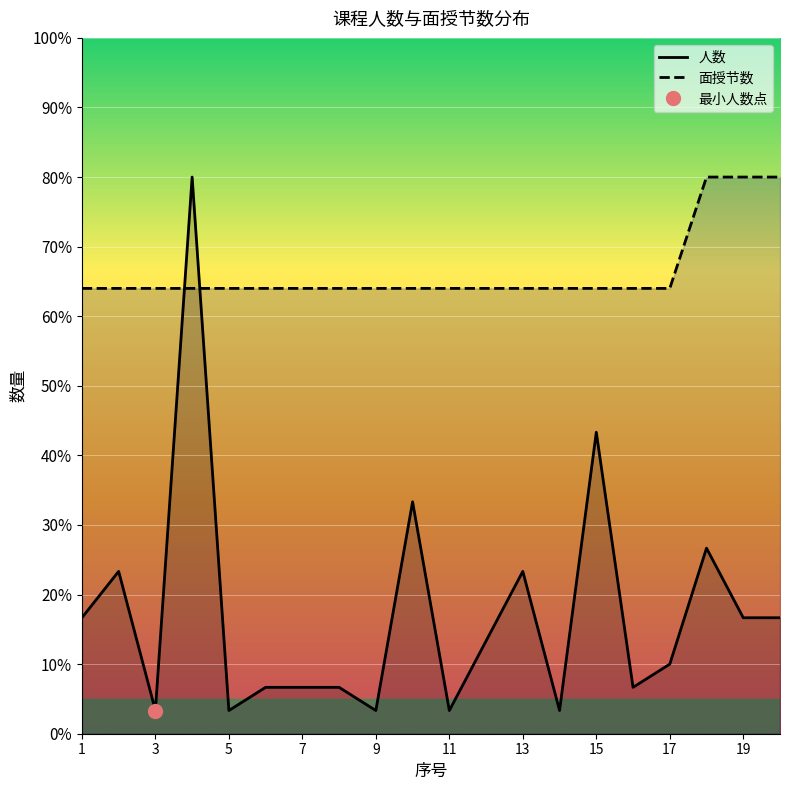

Where is 人数 nearest to the value 41?

15